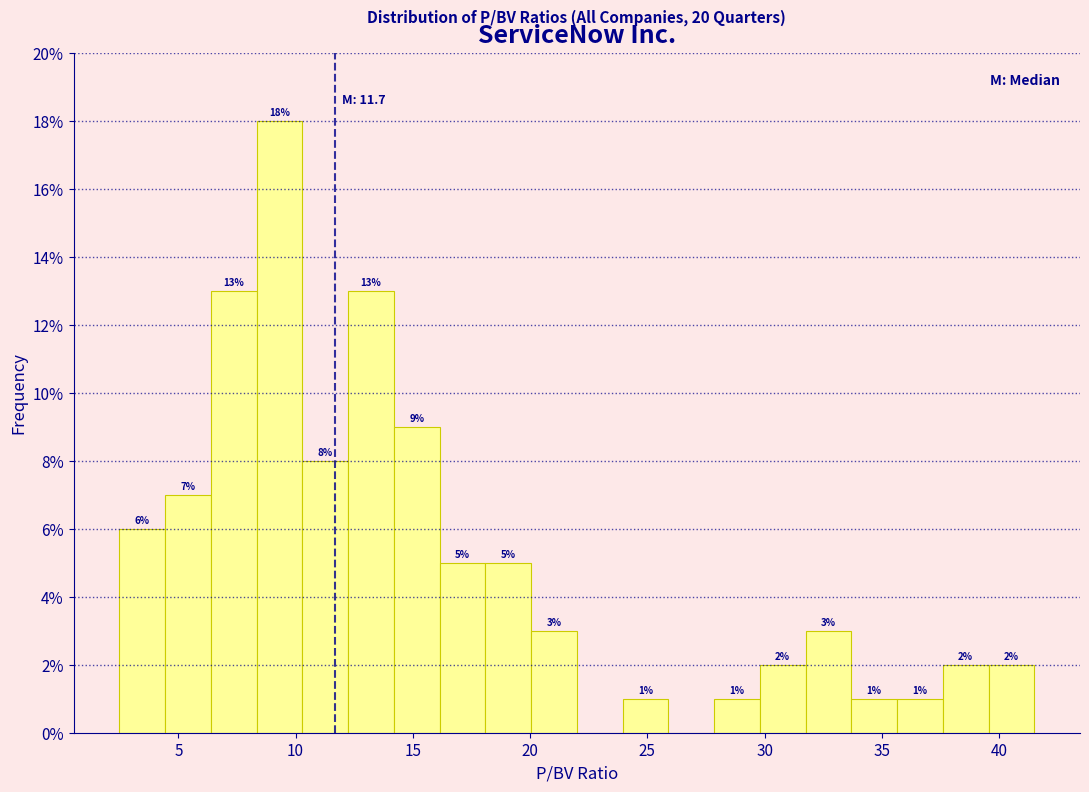

Around what value on the x-axis is the tallest bar? Give the approximate position of its centre, as read against the axis.

9.5